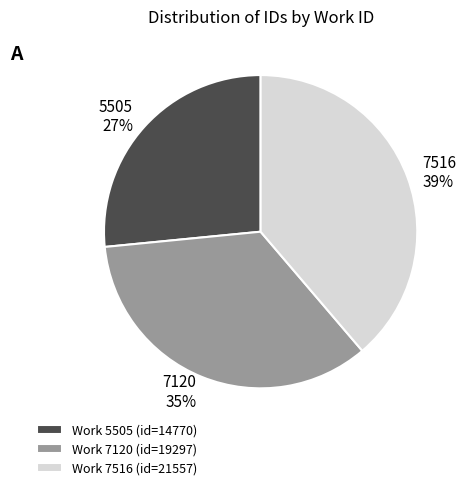

Which has a higher value, 7516 or 5505?

7516